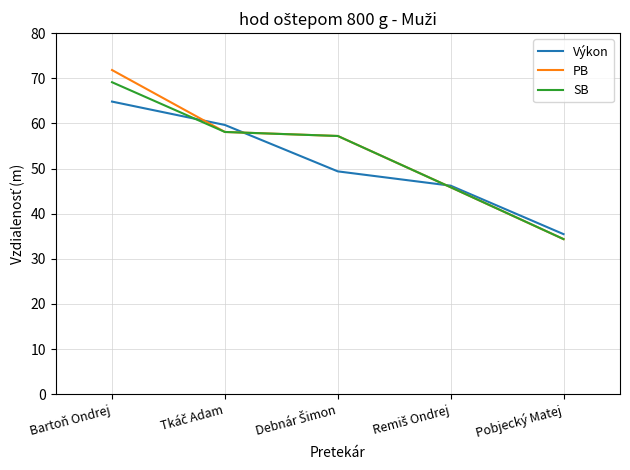

The value of Výkon at Bartoň Ondrej is 39.7. True or false?

False